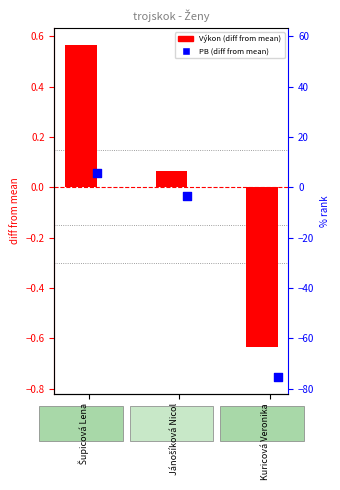

Which series has the largest total across all categories?

Výkon (diff)